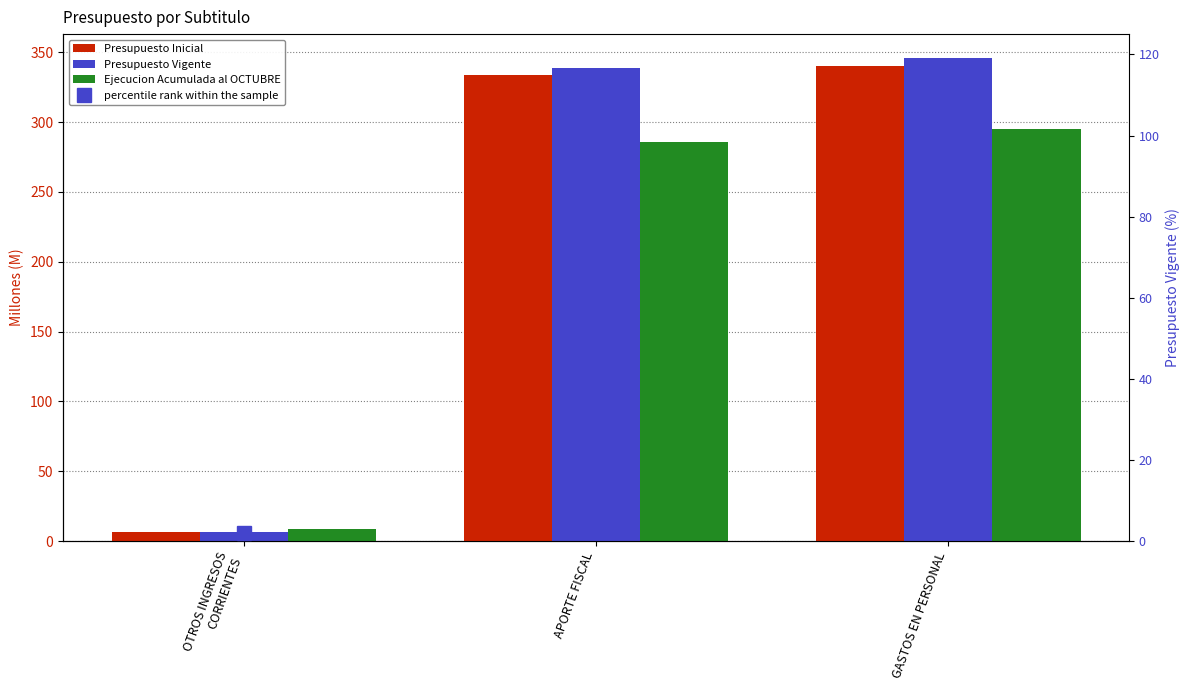

Which series has the largest total across all categories?

Presupuesto Vigente